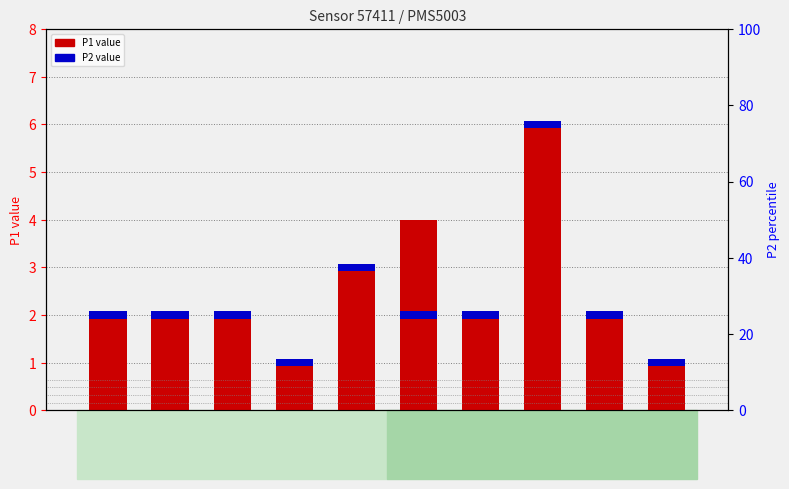

Between 00:00 and 00:28, which is larger?

00:28